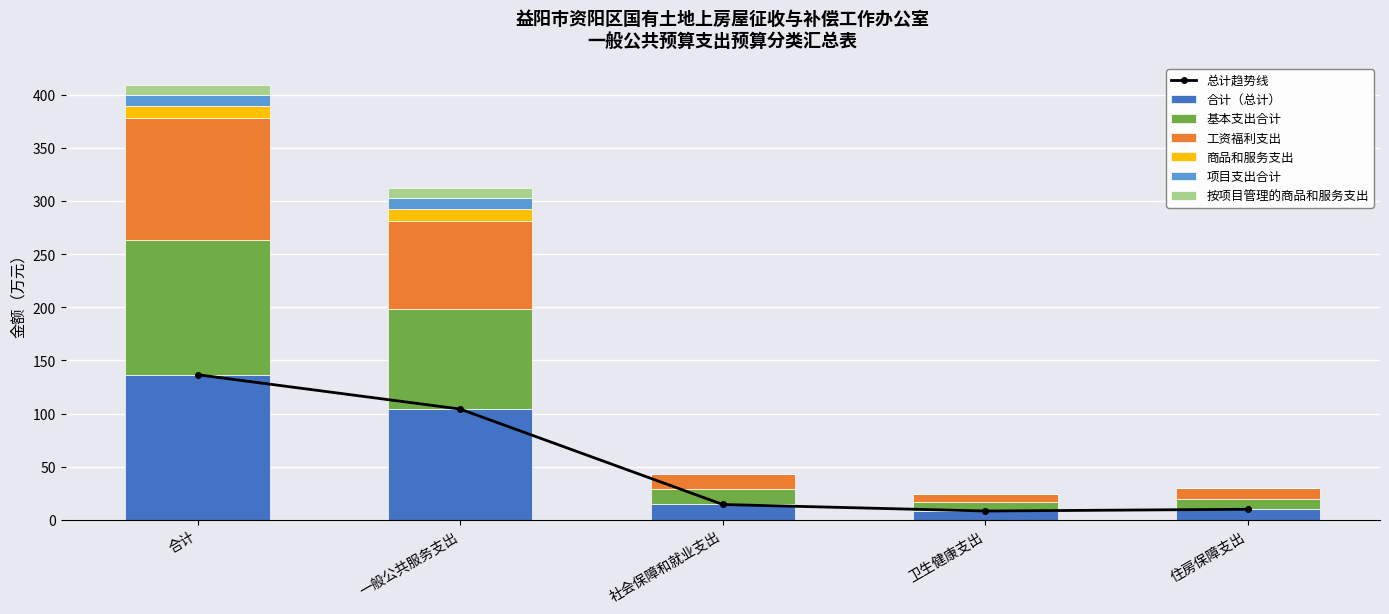

At which category is the sum across all series the highest?

合计